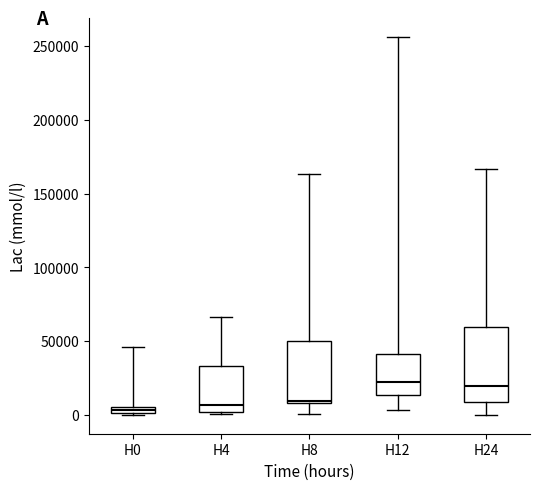

Where is the upper edge of the box for H0 on the y-axis? The values are not printed on the chart, so give them approximately, as read against the axis.

5000